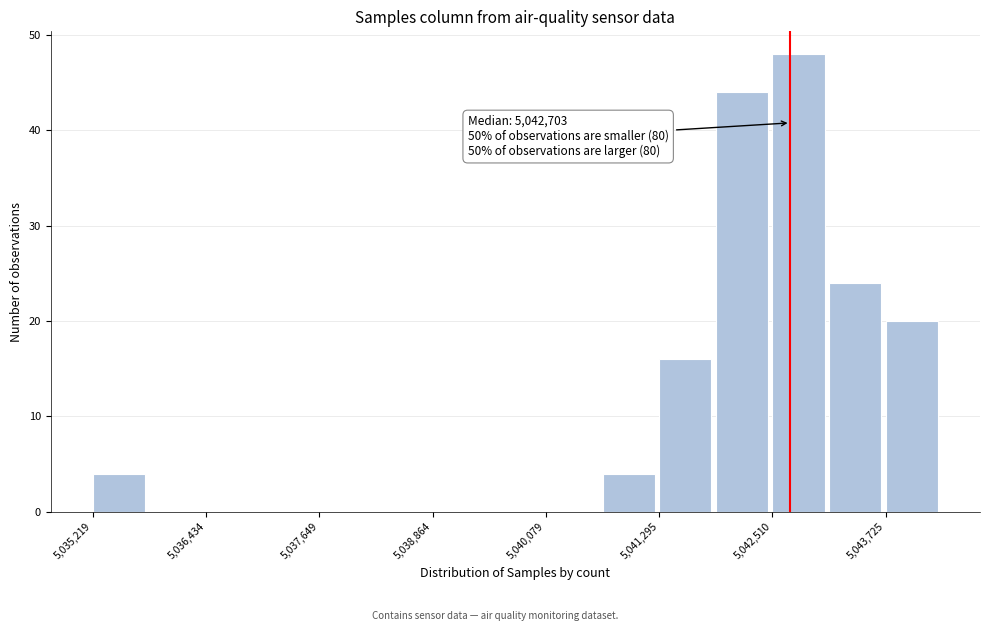

Around what value on the x-axis is the tallest bar? Give the approximate position of its centre, as read against the axis.

5042800